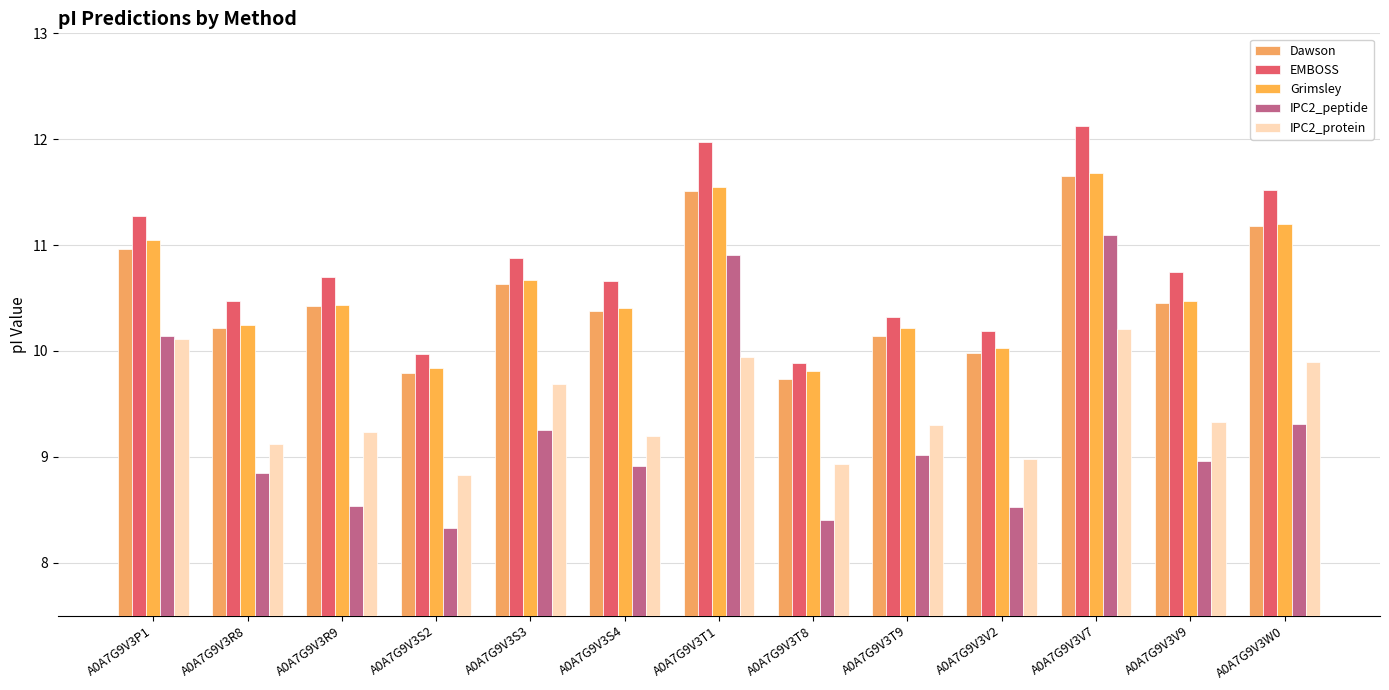

Reading right to left, list all the values displayed in this chart.

Dawson: A0A7G9V3W0=11.2	A0A7G9V3V9=10.5	A0A7G9V3V7=11.7	A0A7G9V3V2=10.0	A0A7G9V3T9=10.1	A0A7G9V3T8=9.7	A0A7G9V3T1=11.5	A0A7G9V3S4=10.4	A0A7G9V3S3=10.6	A0A7G9V3S2=9.8	A0A7G9V3R9=10.4	A0A7G9V3R8=10.2	A0A7G9V3P1=11.0
EMBOSS: A0A7G9V3W0=11.5	A0A7G9V3V9=10.7	A0A7G9V3V7=12.1	A0A7G9V3V2=10.2	A0A7G9V3T9=10.3	A0A7G9V3T8=9.9	A0A7G9V3T1=12.0	A0A7G9V3S4=10.7	A0A7G9V3S3=10.9	A0A7G9V3S2=10.0	A0A7G9V3R9=10.7	A0A7G9V3R8=10.5	A0A7G9V3P1=11.3
Grimsley: A0A7G9V3W0=11.2	A0A7G9V3V9=10.5	A0A7G9V3V7=11.7	A0A7G9V3V2=10.0	A0A7G9V3T9=10.2	A0A7G9V3T8=9.8	A0A7G9V3T1=11.6	A0A7G9V3S4=10.4	A0A7G9V3S3=10.7	A0A7G9V3S2=9.8	A0A7G9V3R9=10.4	A0A7G9V3R8=10.2	A0A7G9V3P1=11.1
IPC2_peptide: A0A7G9V3W0=9.3	A0A7G9V3V9=9.0	A0A7G9V3V7=11.1	A0A7G9V3V2=8.5	A0A7G9V3T9=9.0	A0A7G9V3T8=8.4	A0A7G9V3T1=10.9	A0A7G9V3S4=8.9	A0A7G9V3S3=9.3	A0A7G9V3S2=8.3	A0A7G9V3R9=8.5	A0A7G9V3R8=8.8	A0A7G9V3P1=10.1
IPC2_protein: A0A7G9V3W0=9.9	A0A7G9V3V9=9.3	A0A7G9V3V7=10.2	A0A7G9V3V2=9.0	A0A7G9V3T9=9.3	A0A7G9V3T8=8.9	A0A7G9V3T1=9.9	A0A7G9V3S4=9.2	A0A7G9V3S3=9.7	A0A7G9V3S2=8.8	A0A7G9V3R9=9.2	A0A7G9V3R8=9.1	A0A7G9V3P1=10.1